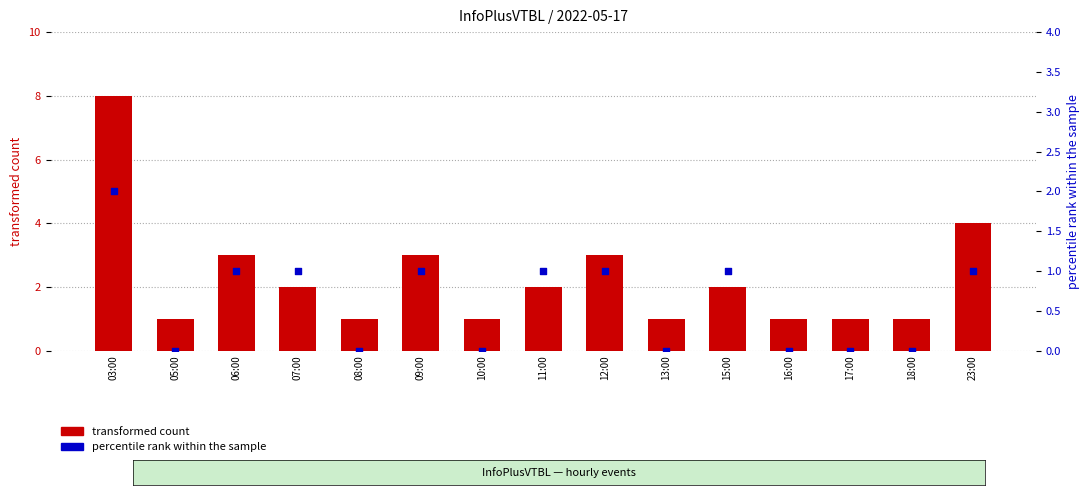

Is the value of percentile rank within the sample at 10:00 greater than the value of transformed count at 16:00?

No